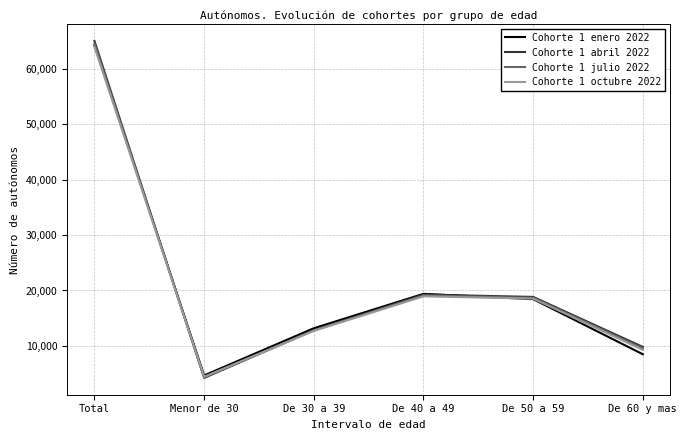

Which series has the widest spread of values?

Cohorte 1 abril 2022